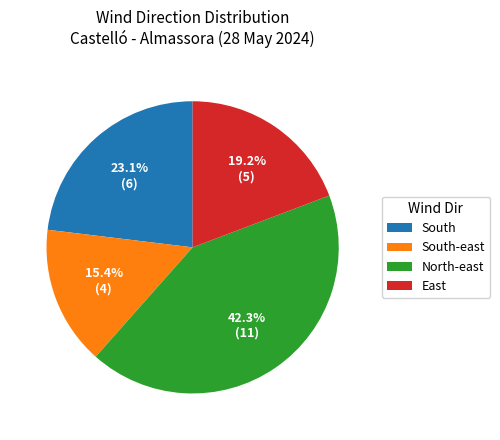

True or false: East accounts for 19% of the total.

True